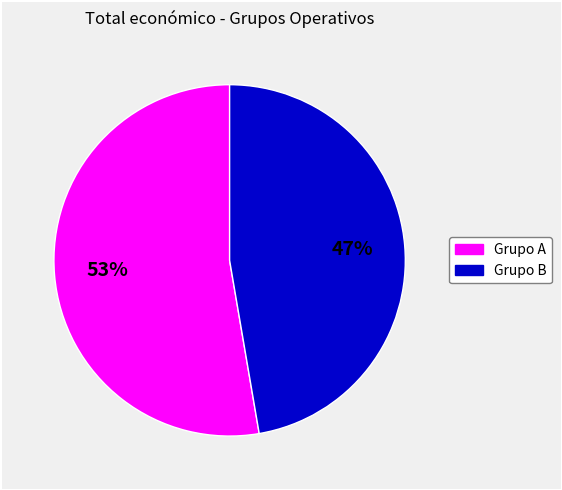

Is there a majority slice in this chart?

Yes